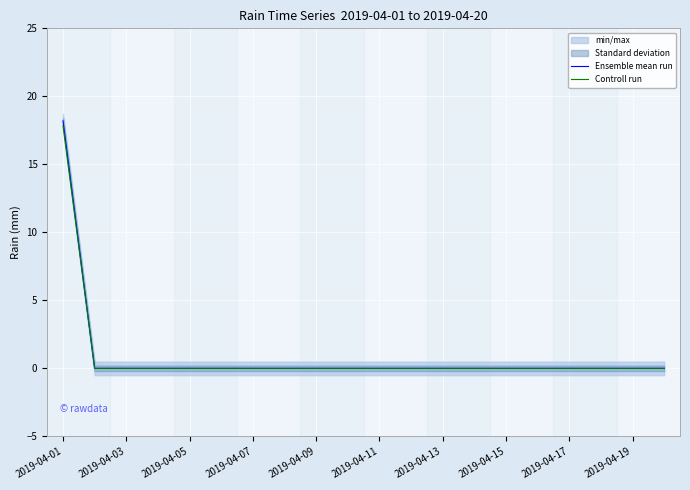

At which label does Ensemble mean run reach its peak?

2019-04-01